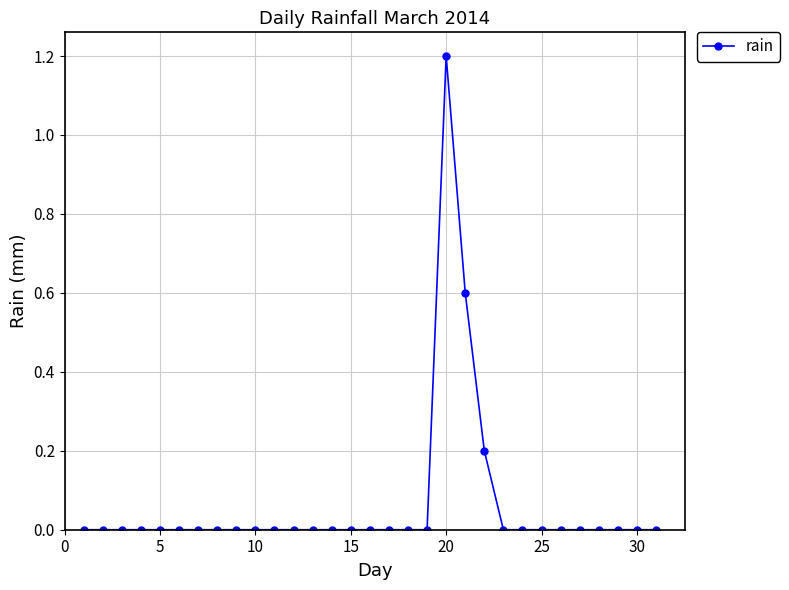

What is the greatest value displayed?

1.2